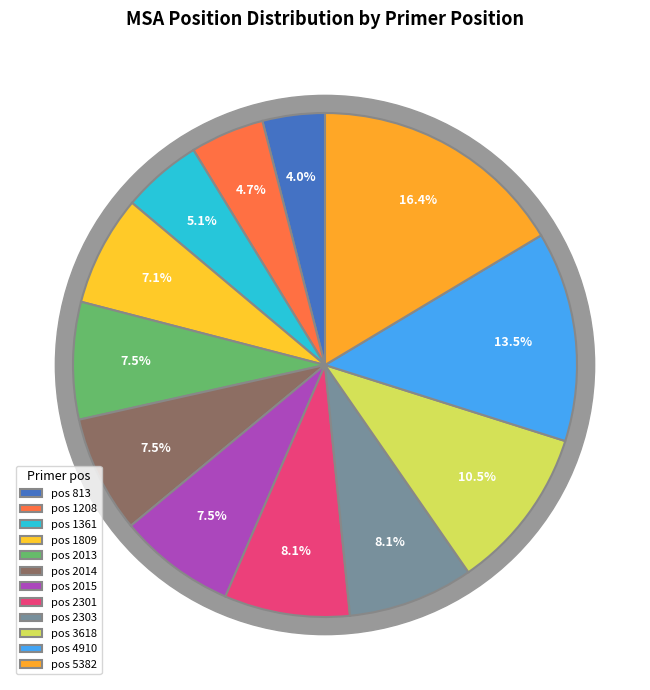

To the nearest percent, what portion does 3618 represent?

10%